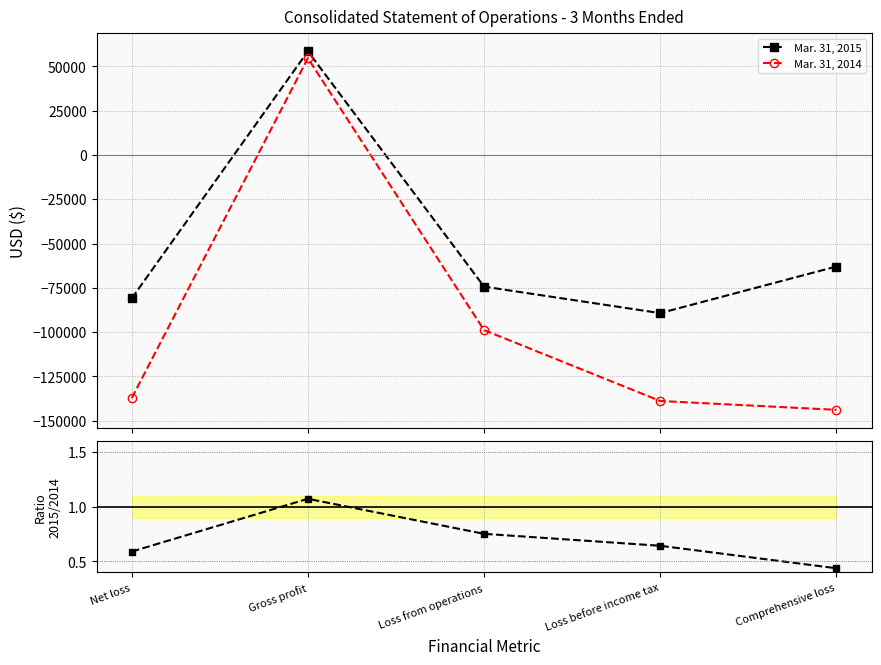

Which series has the largest total across all categories?

Ratio 2015/2014